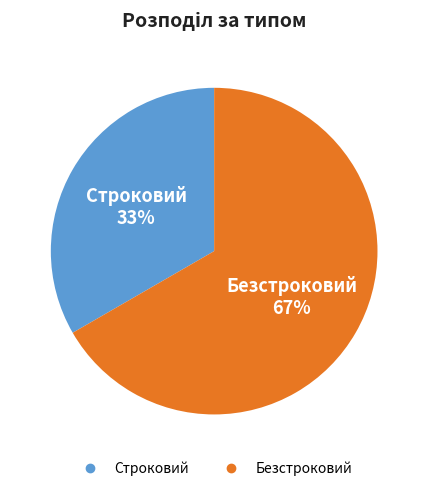

To the nearest percent, what portion does Безстроковий represent?

67%